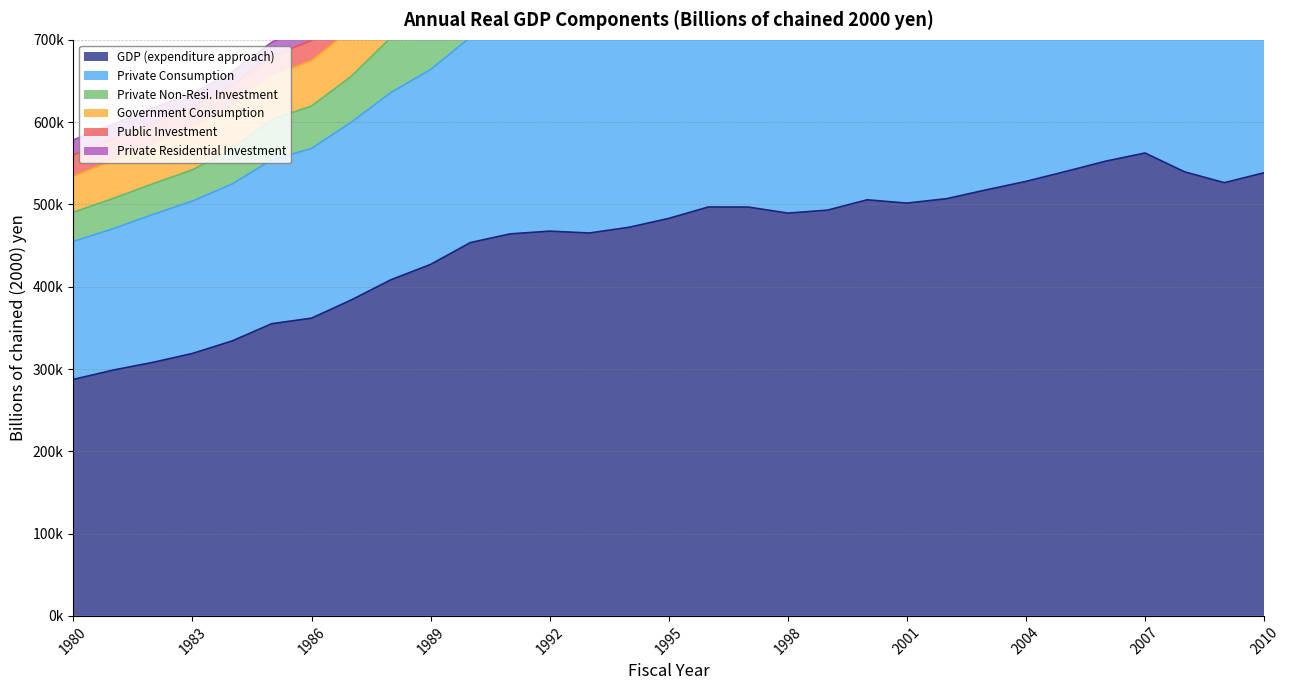

True or false: Government Consumption and Private Residential Investment cross at least once.

False